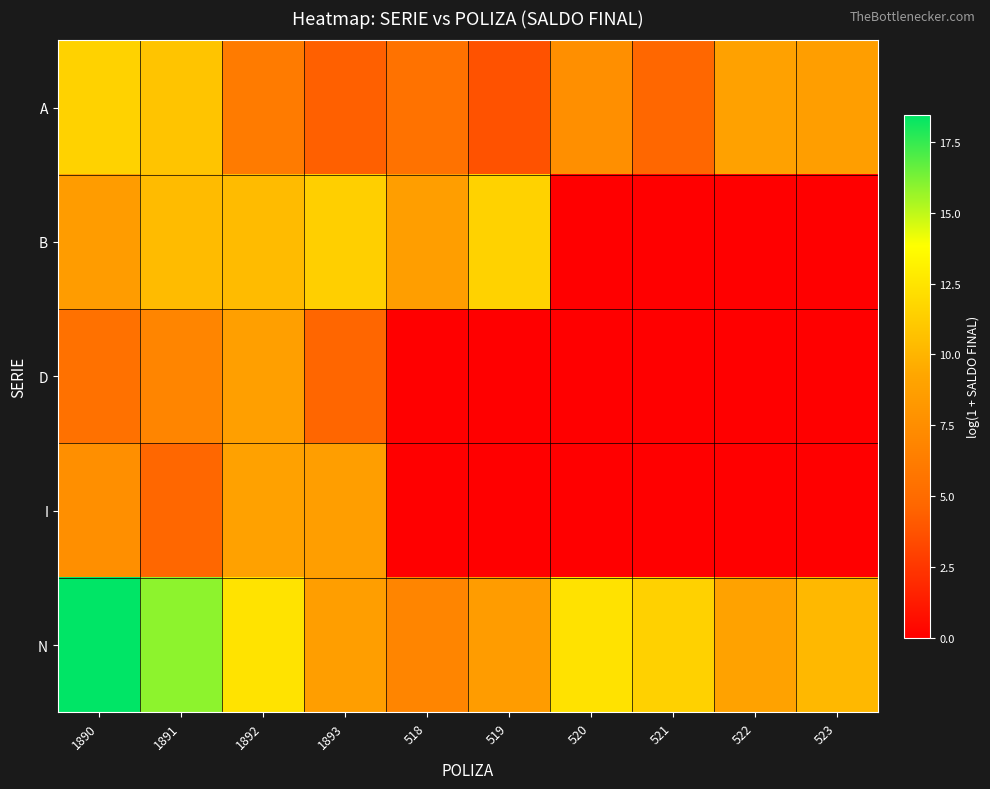

Reading left to right, list all the values displayed in this chart.

A: 1890=11.5	1891=10.8	1892=6.2	1893=4.4	518=5.5	519=3.7	520=7.6	521=4.7	522=8.9	523=8.7
B: 1890=8.5	1891=10.4	1892=10.4	1893=11.4	518=8.7	519=11.6	520=0.0	521=0.0	522=0.0	523=0.0
D: 1890=5.4	1891=6.9	1892=8.8	1893=4.7	518=0.0	519=0.0	520=0.0	521=0.0	522=0.0	523=0.0
I: 1890=7.6	1891=4.7	1892=8.9	1893=8.7	518=0.0	519=0.0	520=0.0	521=0.0	522=0.0	523=0.0
N: 1890=18.5	1891=15.9	1892=12.4	1893=8.7	518=6.9	519=8.5	520=12.3	521=11.5	522=8.9	523=10.2